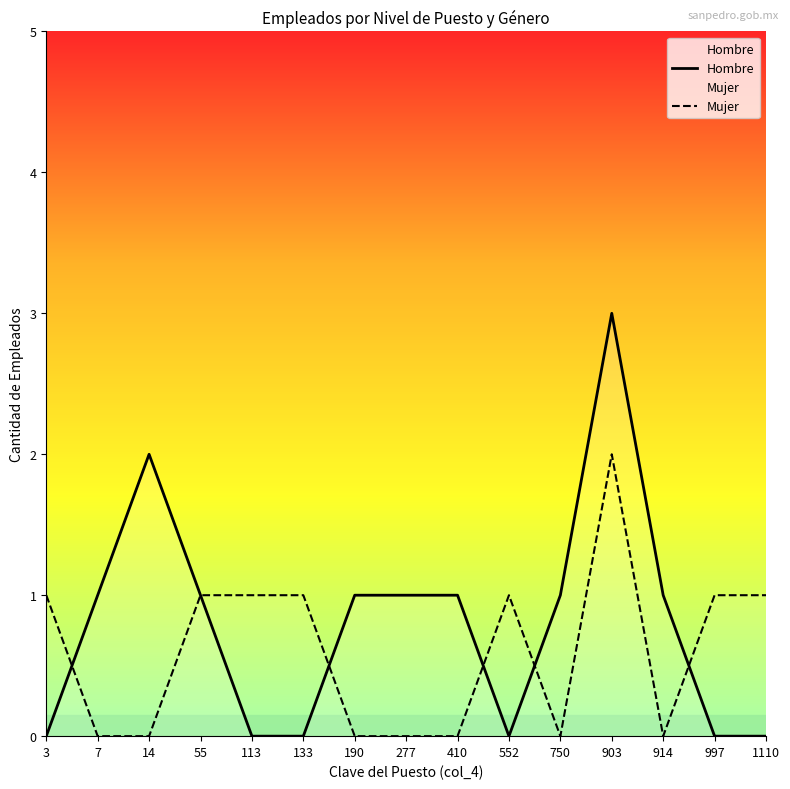

What is the difference between the highest and lowest values at 410?

1